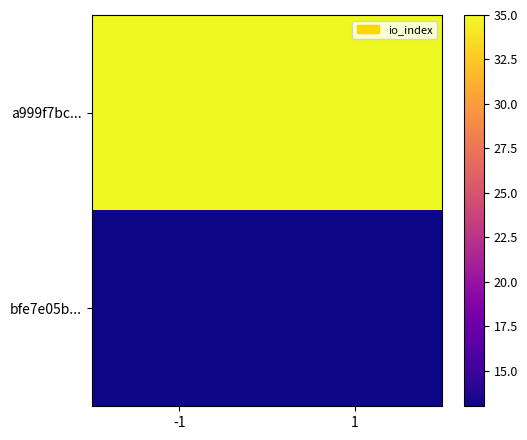

Reading left to right, list all the values displayed in this chart.

a999f7bc...: -1=35	1=35
bfe7e05b...: -1=13	1=13